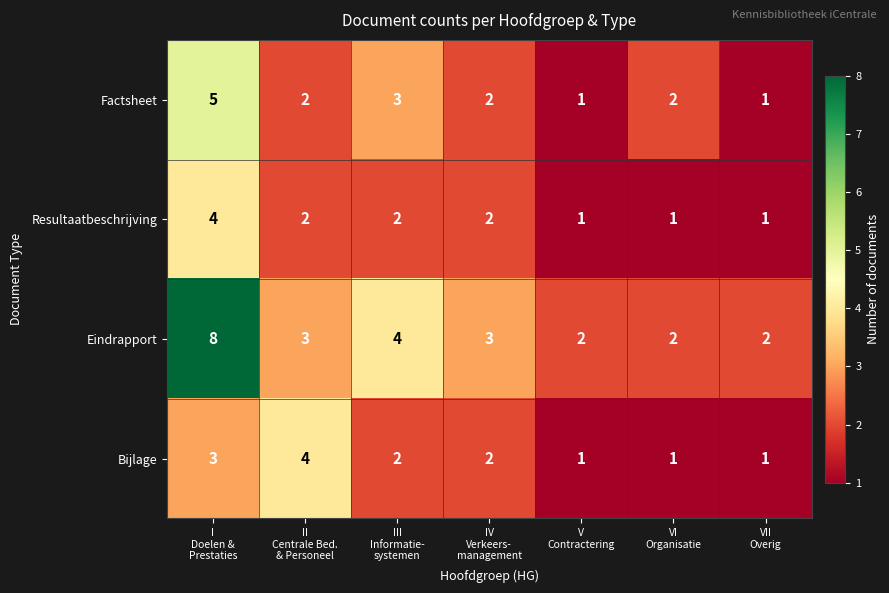

Reading left to right, list all the values displayed in this chart.

Factsheet: 5	2	3	2	1	2	1
Resultaatbeschrijving: 4	2	2	2	1	1	1
Eindrapport: 8	3	4	3	2	2	2
Bijlage: 3	4	2	2	1	1	1